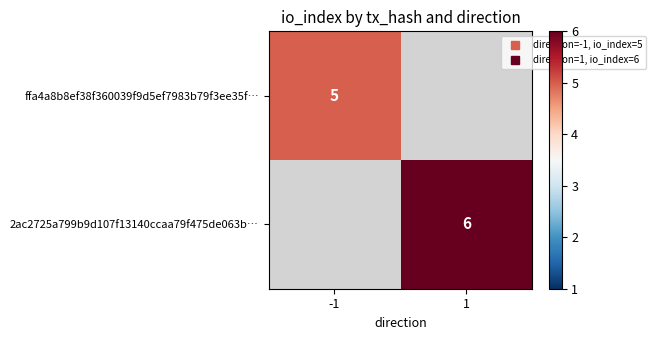

Count the number of data series in this chart.

2